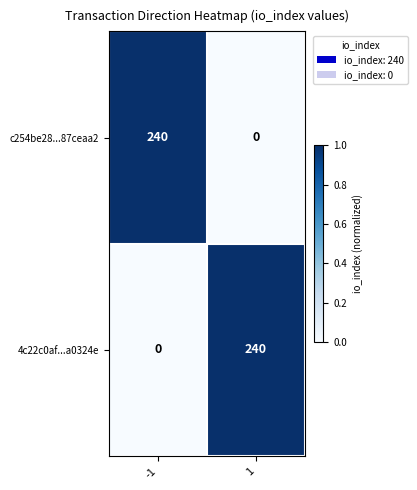

Reading right to left, what are all the values shown in this chart?

c254be28...87ceaa2: 0	240
4c22c0af...a0324e: 240	0